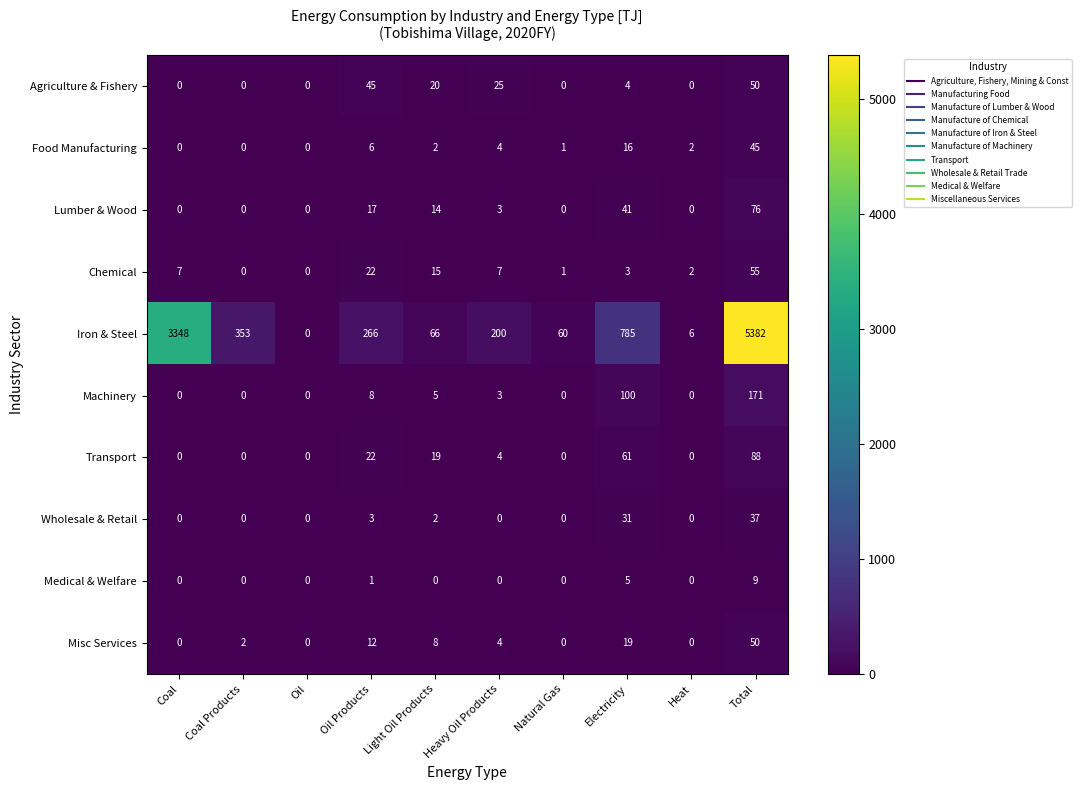

How many data points does each series have?

10